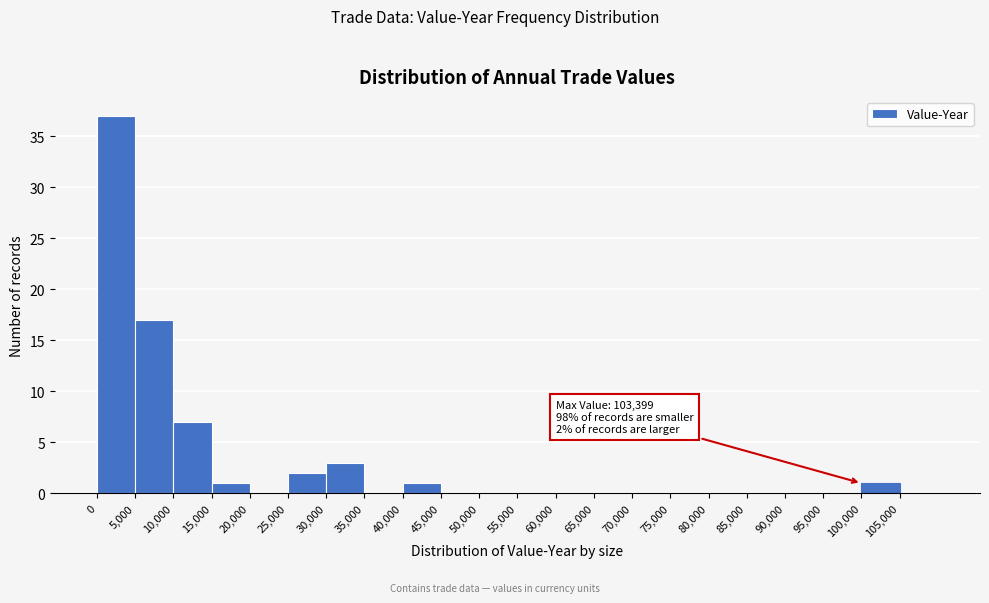

Over which range of the x-axis is the bar tallest?

0 to 5000